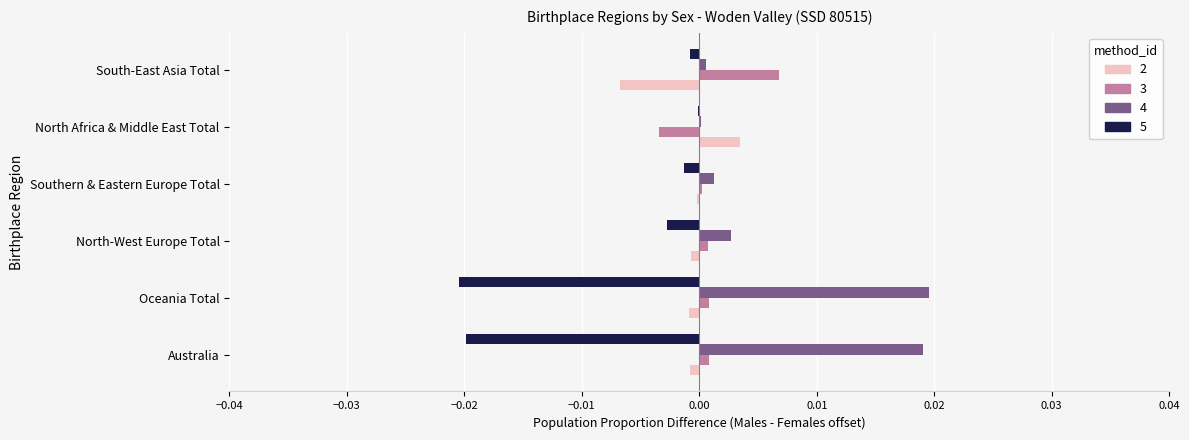

The value of Males offset at South-East Asia Total is -0.0. True or false?

True